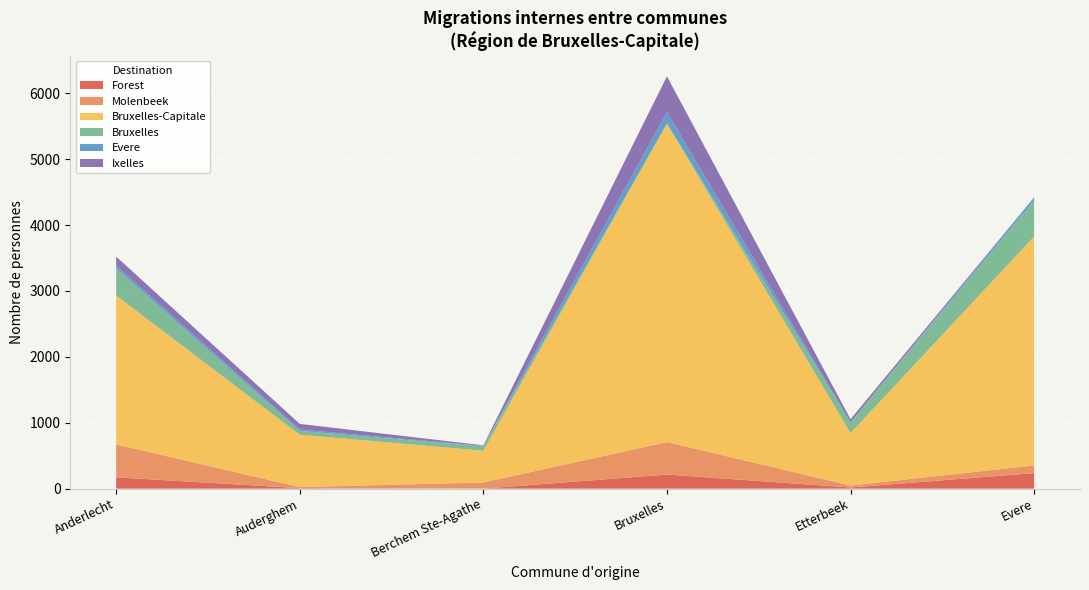

Reading right to left, transcribe all the data shown in this chart.

Forest: Evere=235	Etterbeek=17	Bruxelles=213	Berchem Ste-Agathe=0	Auderghem=7	Anderlecht=171
Molenbeek: Evere=117	Etterbeek=29	Bruxelles=494	Berchem Ste-Agathe=93	Auderghem=16	Anderlecht=500
Bruxelles-Capitale: Evere=3475	Etterbeek=797	Bruxelles=4835	Berchem Ste-Agathe=482	Auderghem=795	Anderlecht=2260
Bruxelles: Evere=546	Etterbeek=162	Bruxelles=0	Berchem Ste-Agathe=65	Auderghem=57	Anderlecht=408
Evere: Evere=48	Etterbeek=0	Bruxelles=171	Berchem Ste-Agathe=8	Auderghem=21	Anderlecht=47
Ixelles: Evere=0	Etterbeek=48	Bruxelles=546	Berchem Ste-Agathe=9	Auderghem=86	Anderlecht=136